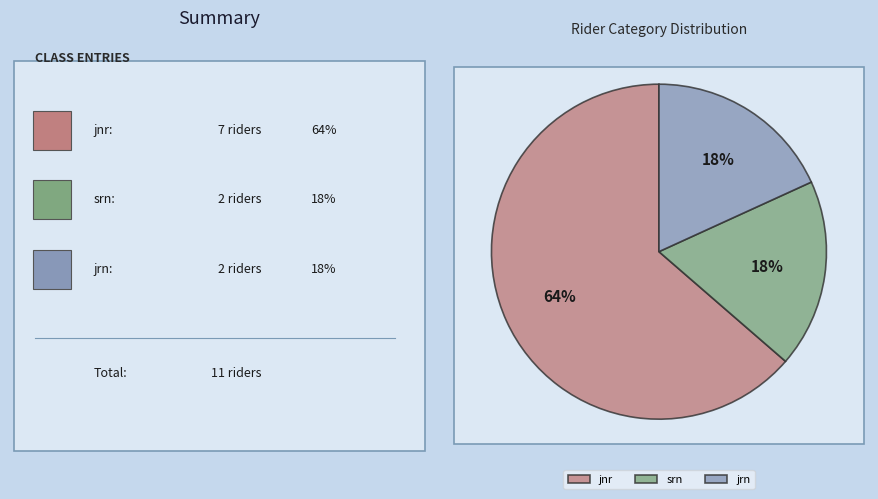

Which category accounts for the majority?

jnr